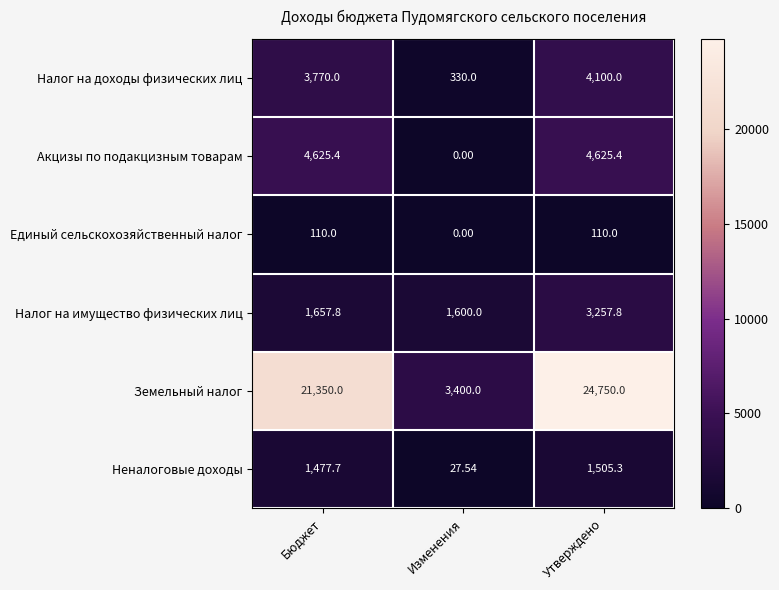

Which category has the highest value across all series?

Утверждено